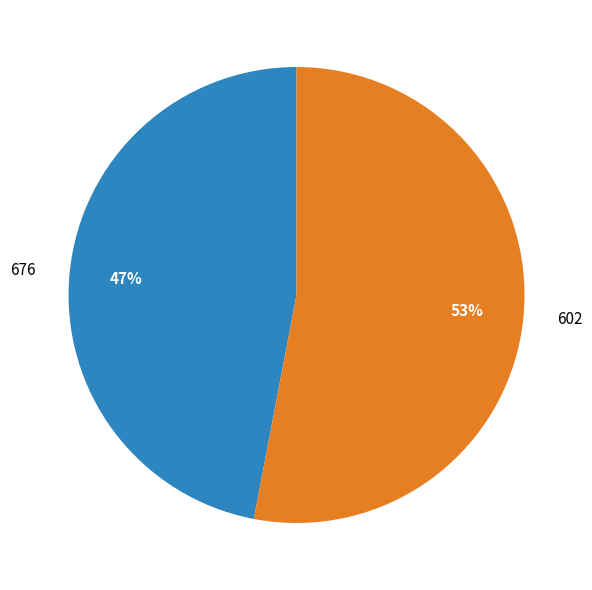

To the nearest percent, what is the difference between the largest and smallest slice percentages?

6%